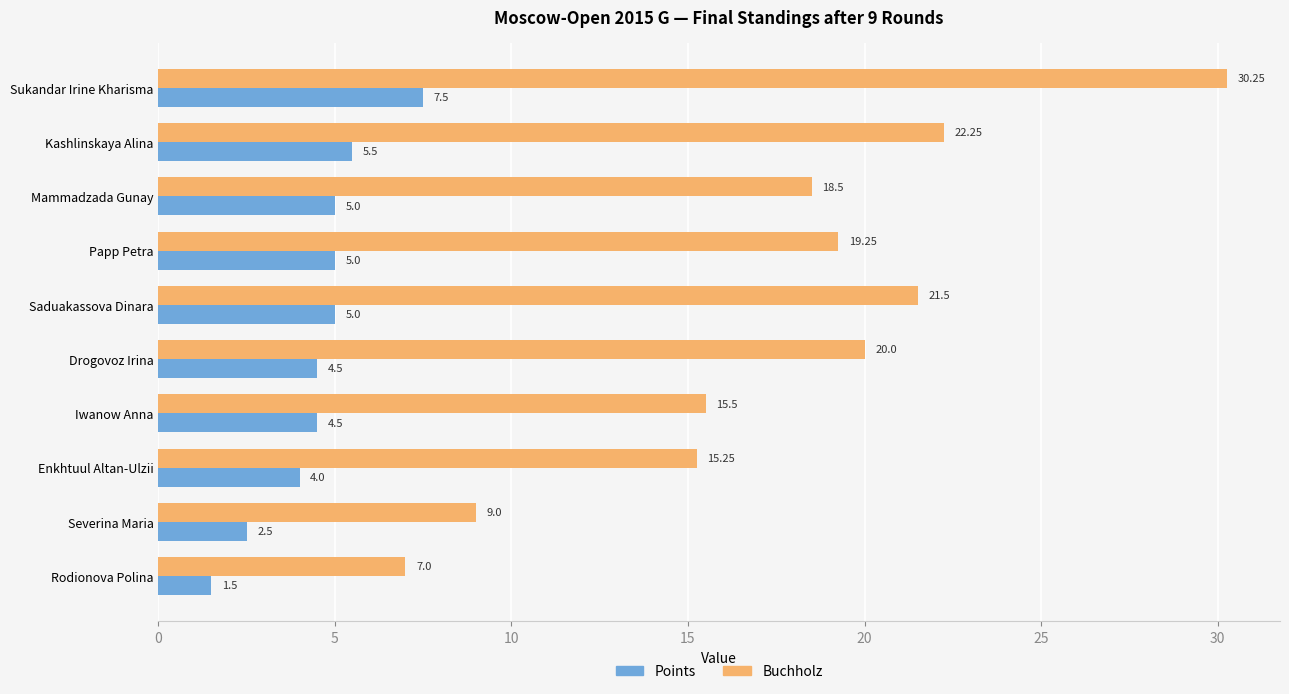

Which series has the widest spread of values?

Buchholz